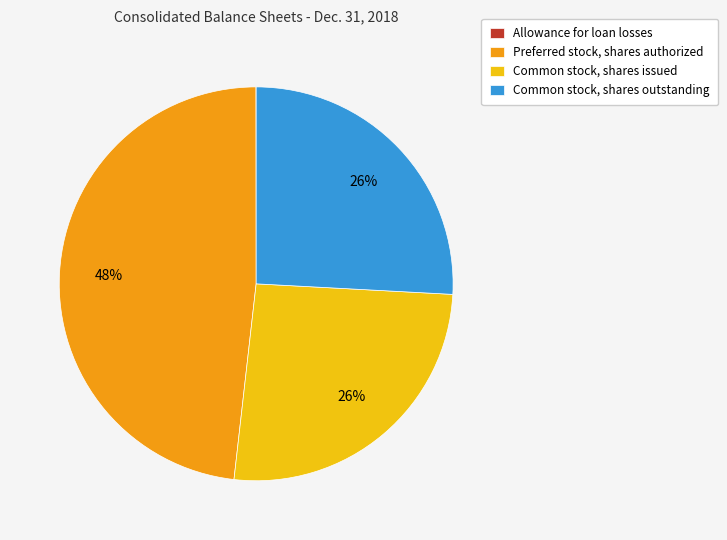

Approximately how many times larger is the value at Common stock, shares outstanding compared to Common stock, shares issued?

1.0